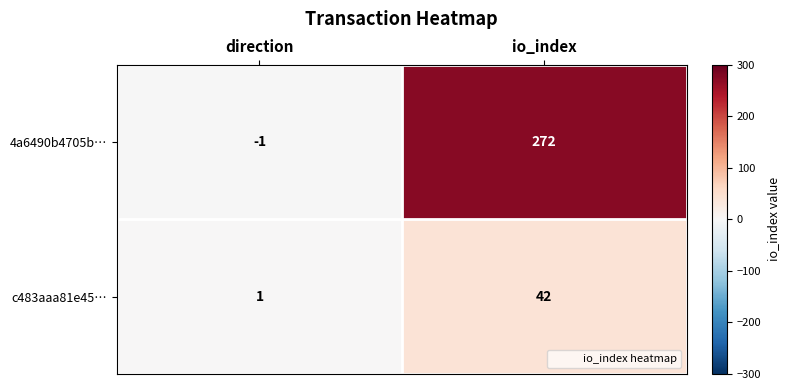

Is it true that c483aaa81e45… equals 60 at io_index?

False